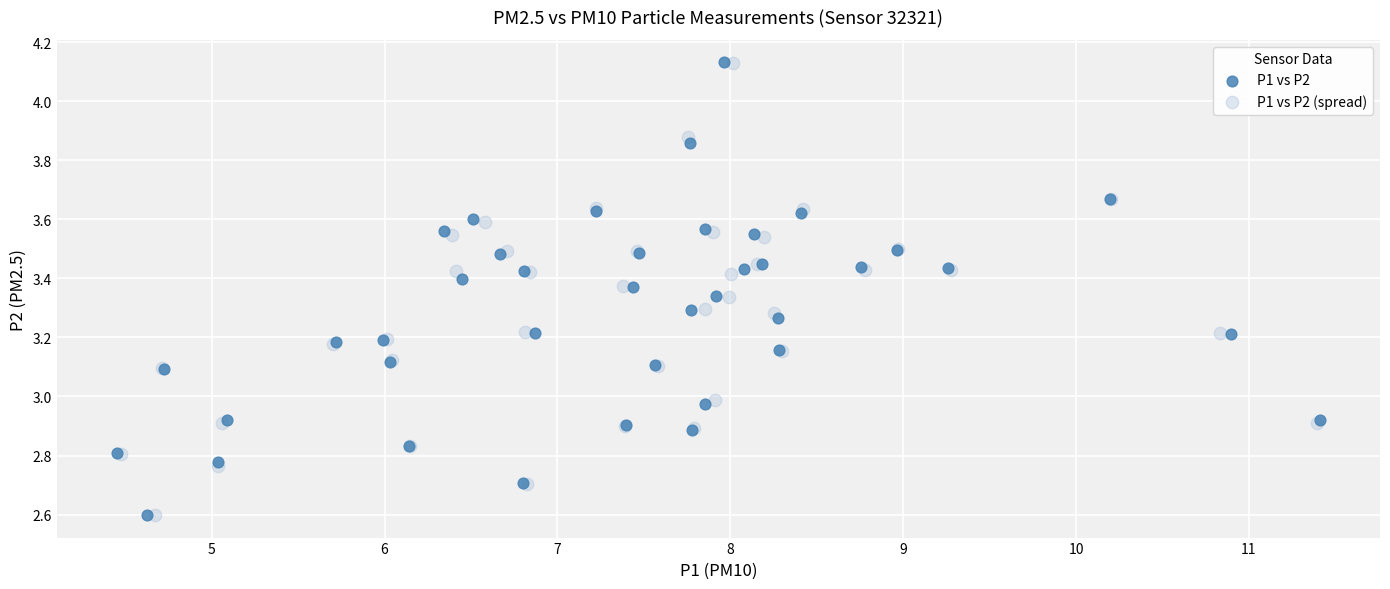

Which series has the widest spread of Y values?

P1 vs P2